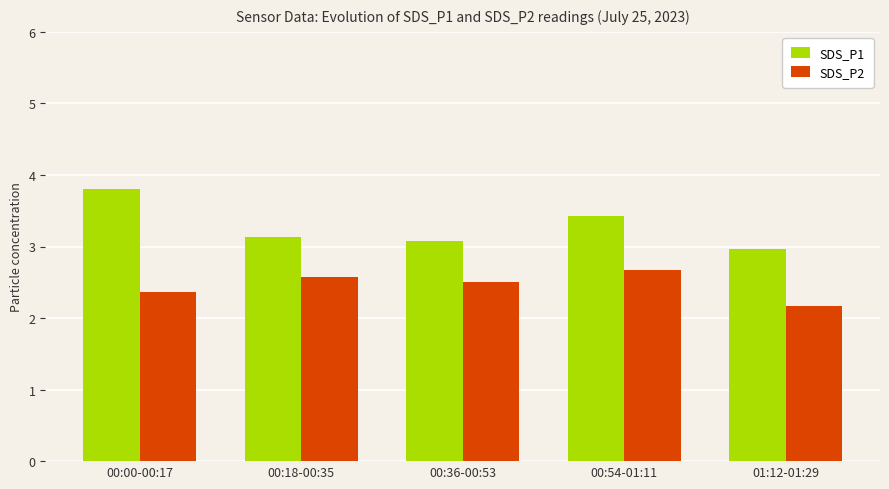

The value of SDS_P2 at 00:18-00:35 is 2.6. True or false?

True